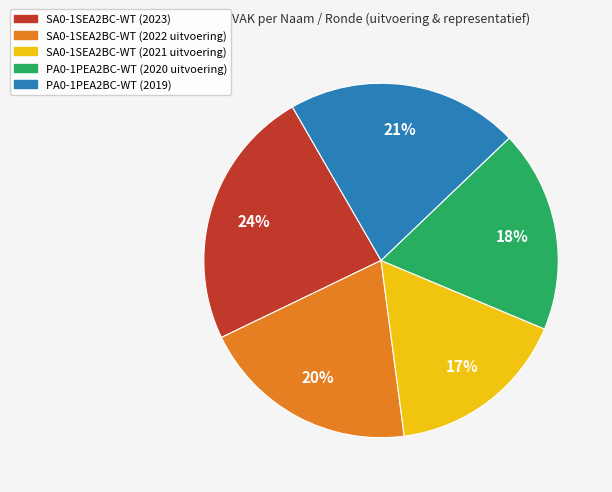

Is there a majority slice in this chart?

No